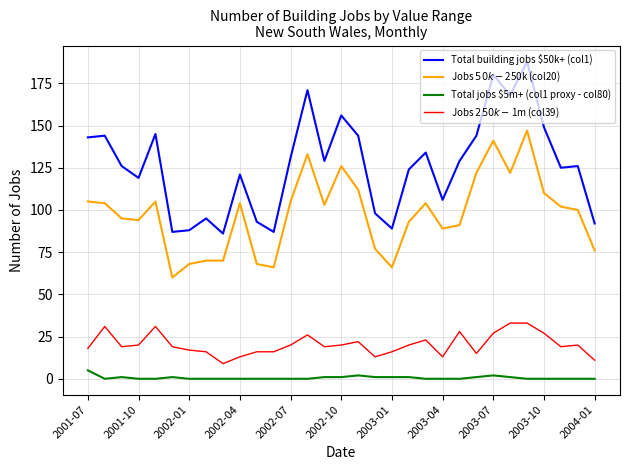

Which series has the widest spread of values?

Total building jobs $50k+ (col1)